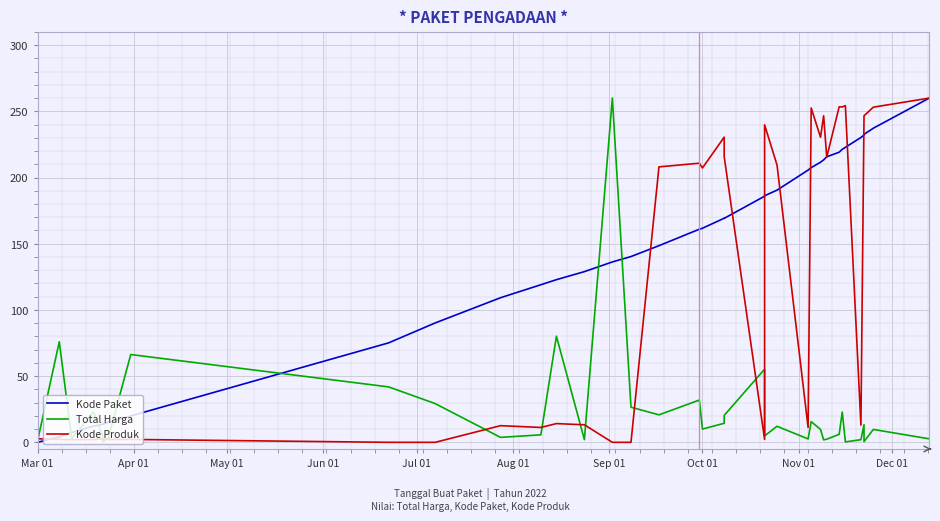

How many series are shown in this chart?

3